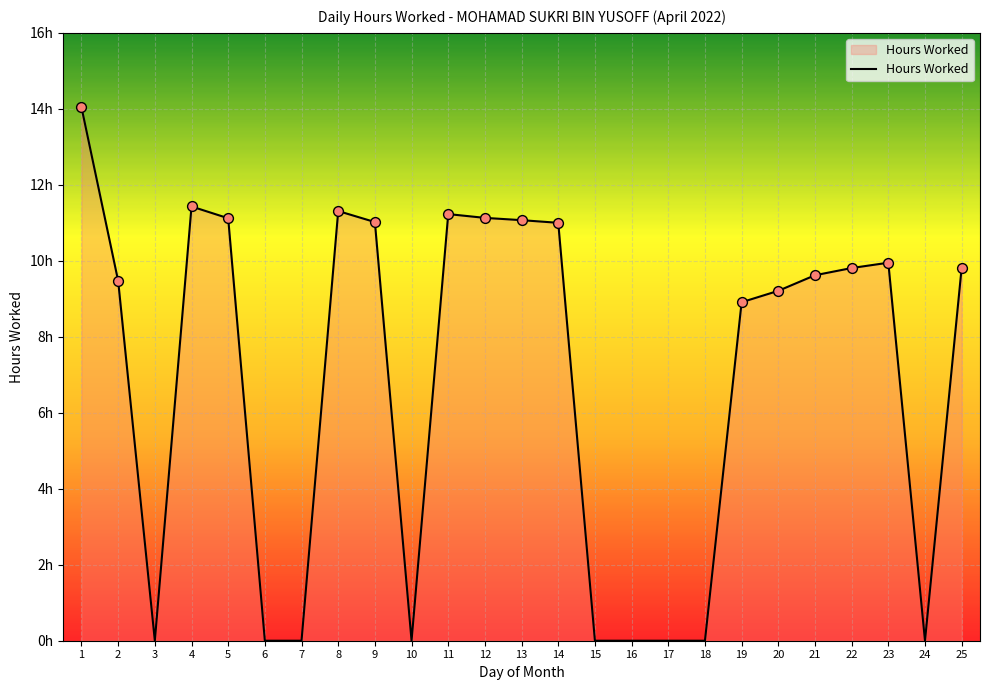

Which has a higher value, 21 or 14?

14